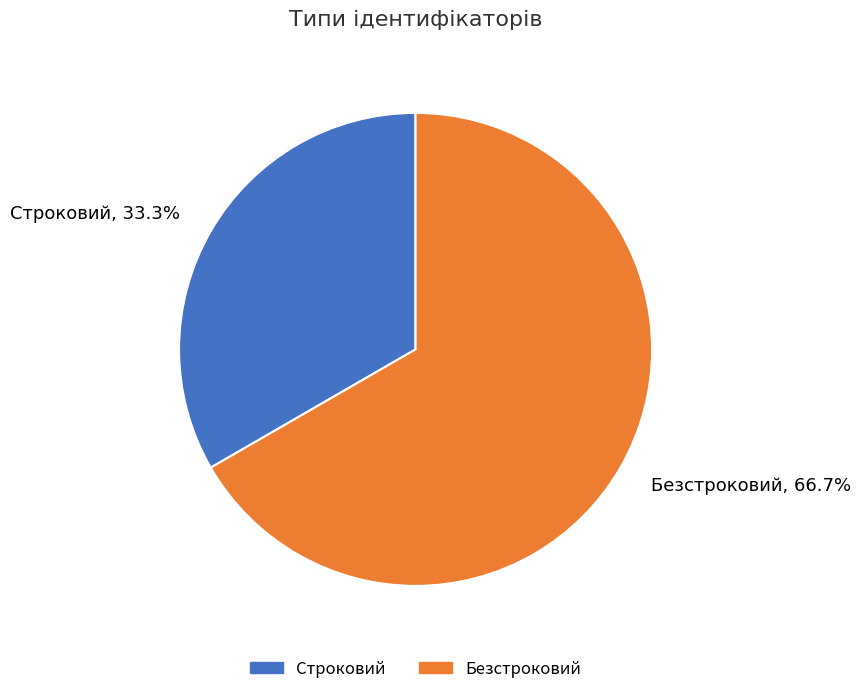

What is the smallest slice in the pie chart?

Строковий